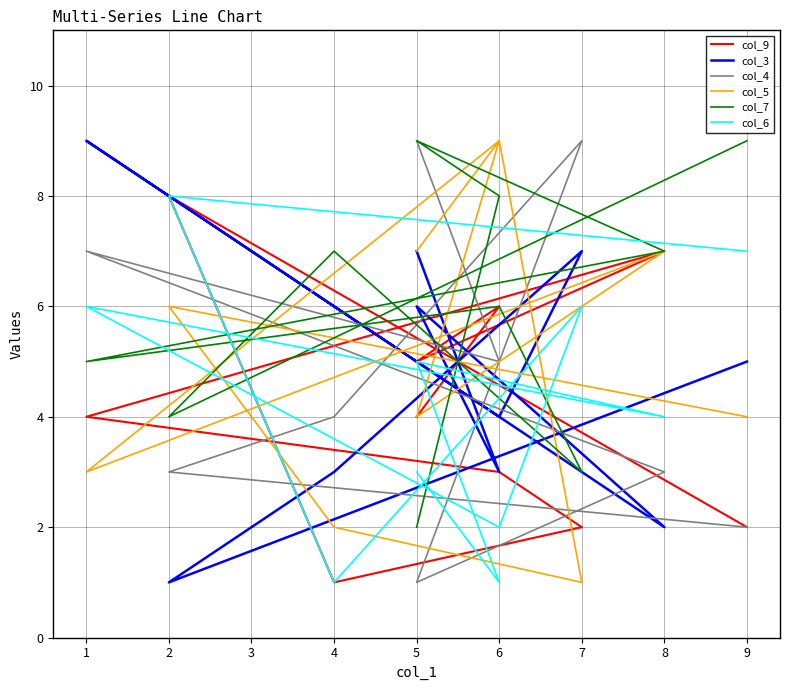

At 9, list the series in order from smallest to largest.

col_9, col_4, col_5, col_3, col_6, col_7